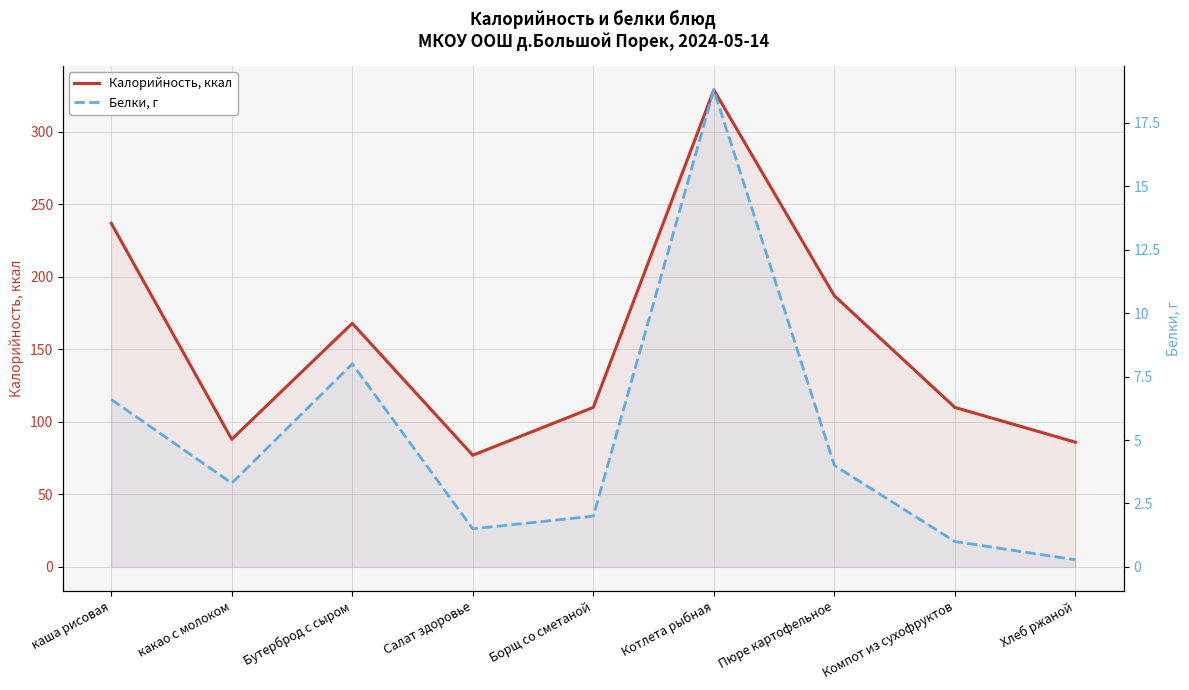

True or false: Калорийность, ккал and Белки, г cross at least once.

False